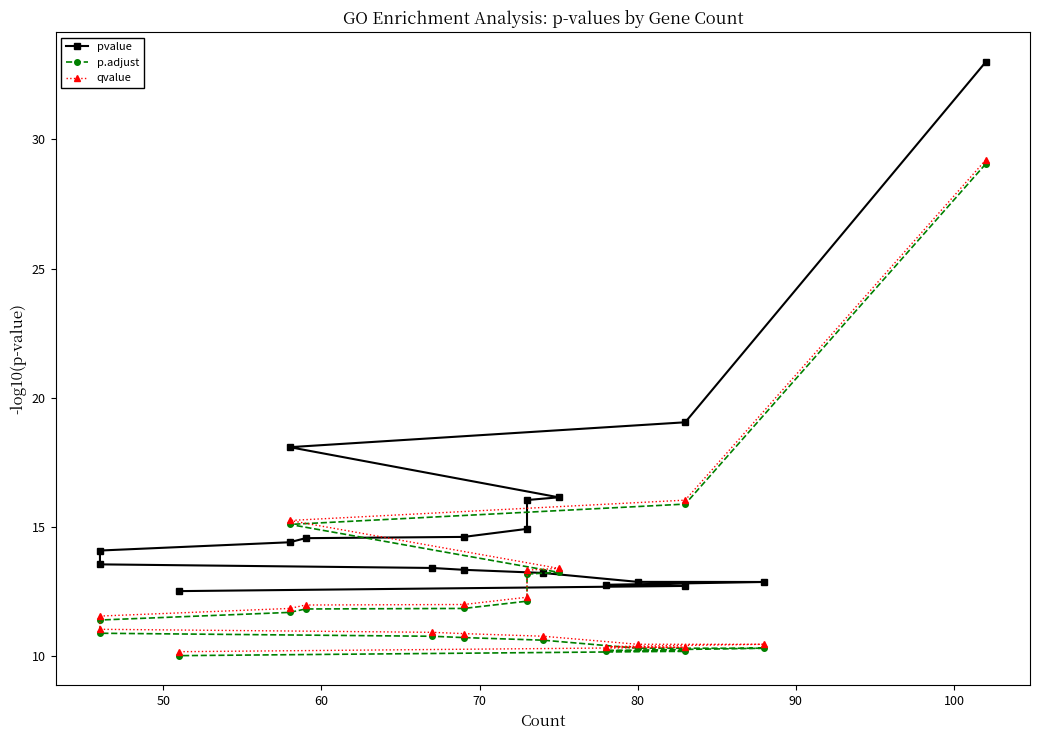

What is the greatest value displayed?

33.0